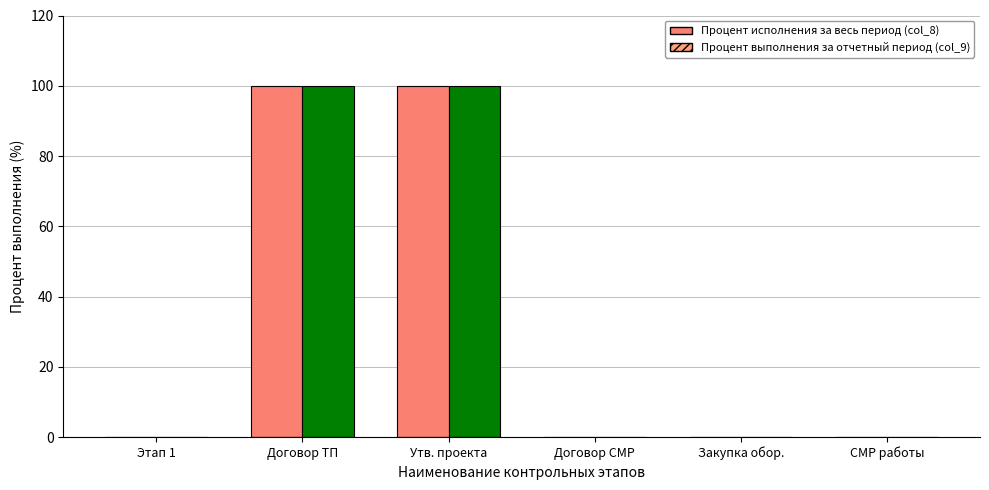

What is the sum of all Процент выполнения за отчетный период (col_9) values?

200